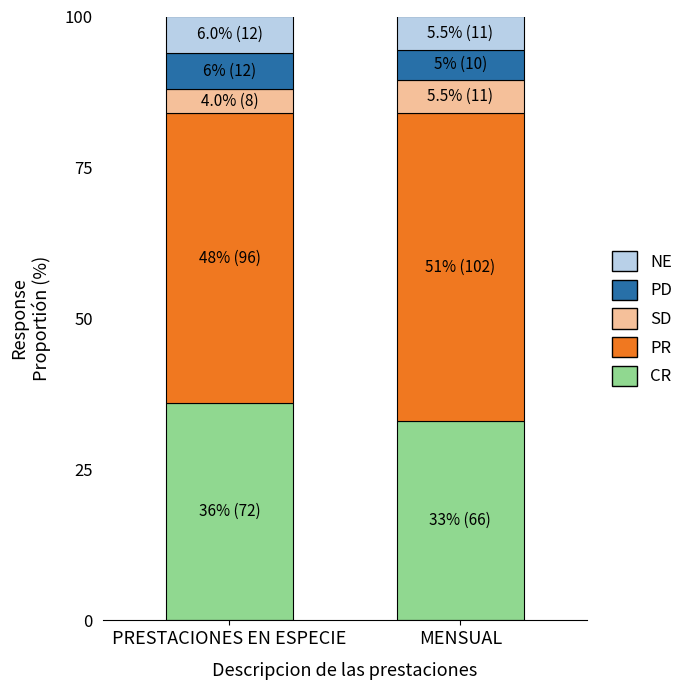

What is the approximate value of CR at MENSUAL?

33.0